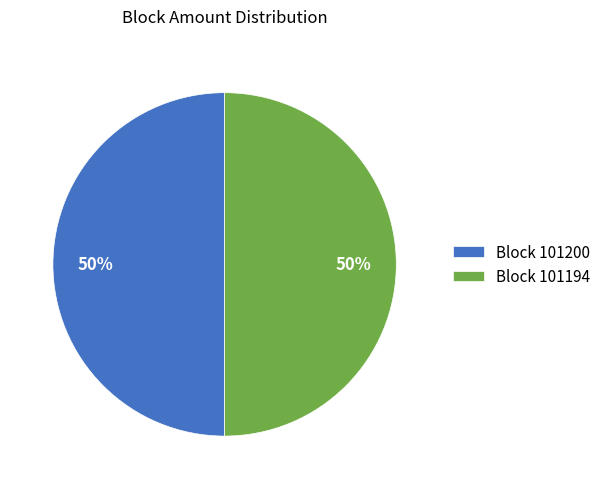

Do Block 101194 and Block 101200 together represent more than half of the pie?

Yes